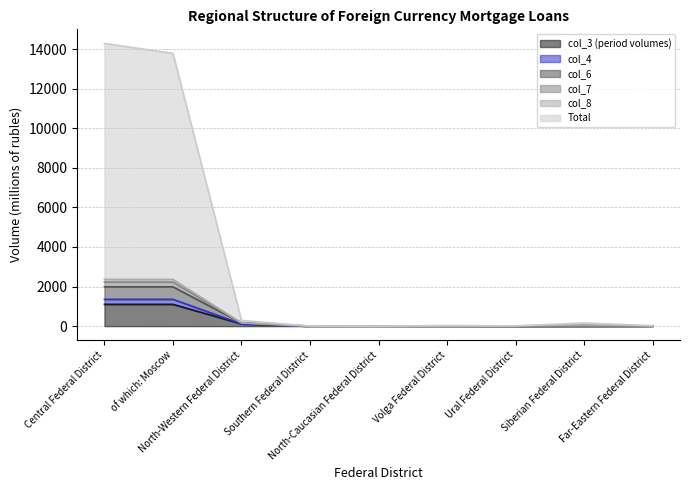

Does the chart display data point markers on the line(s)?

No